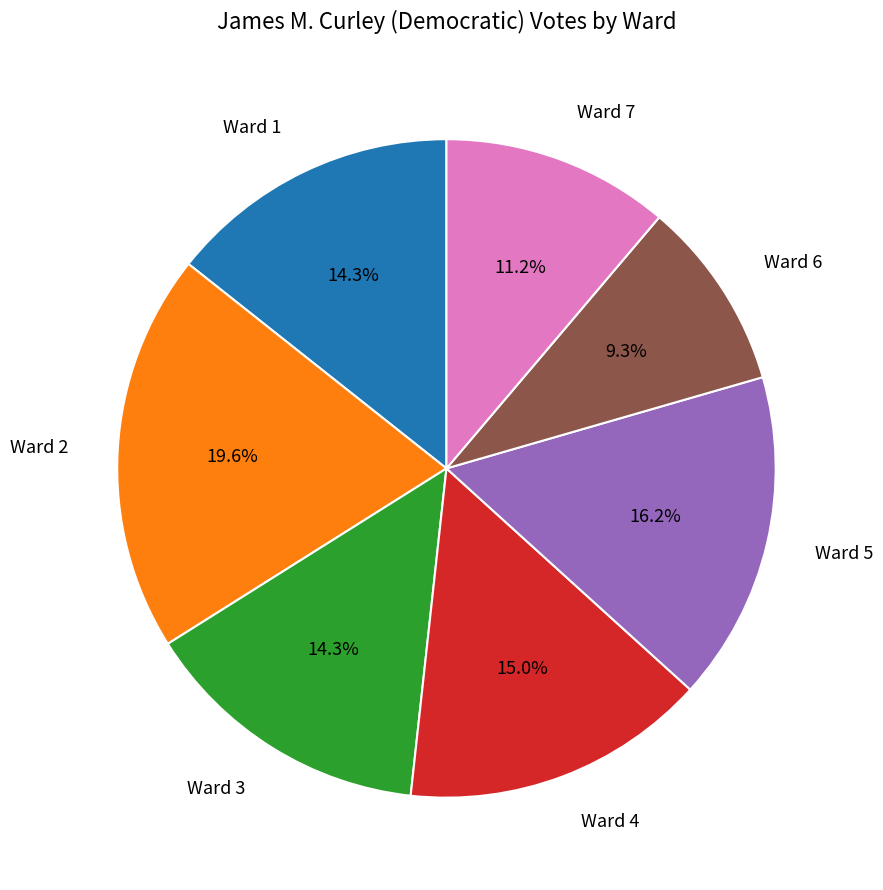

Does any single category account for the majority?

No